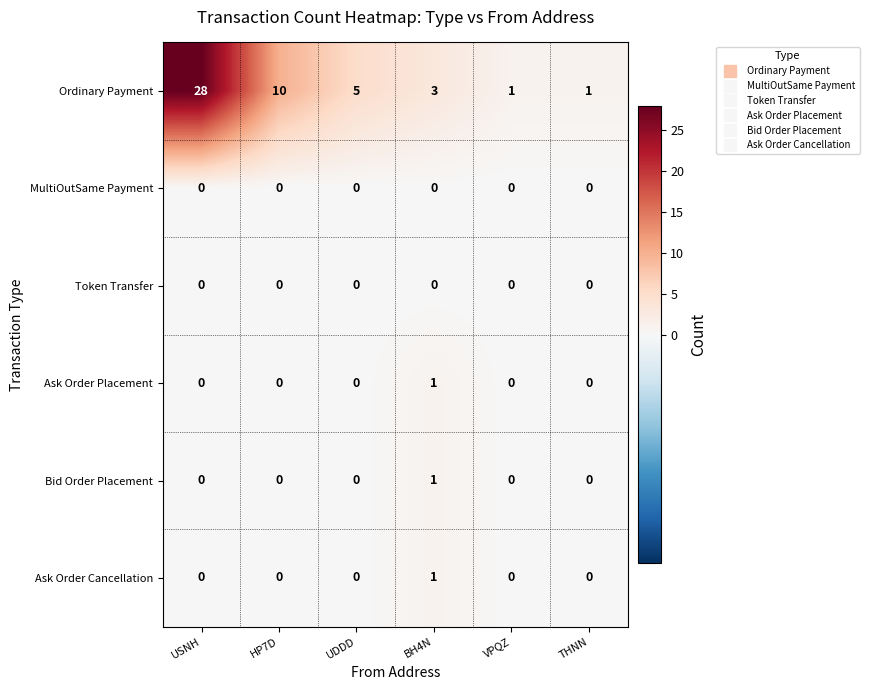

Which series has the widest spread of values?

Ordinary Payment